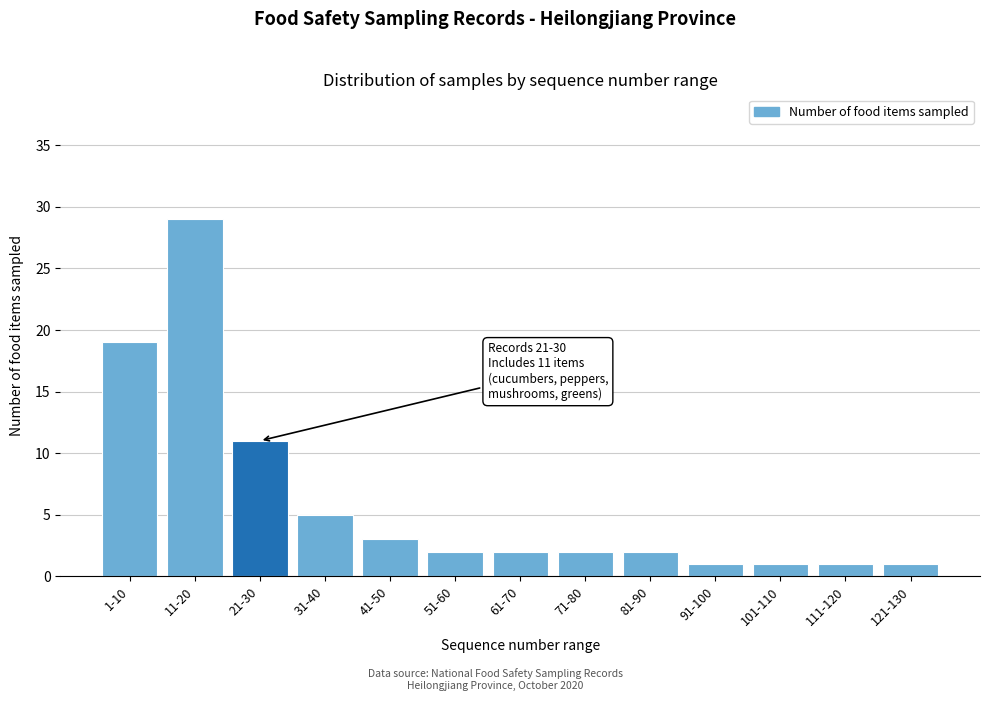

Reading left to right, list all the values displayed in this chart.

1-10=19	11-20=29	21-30=11	31-40=5	41-50=3	51-60=2	61-70=2	71-80=2	81-90=2	91-100=1	101-110=1	111-120=1	121-130=1